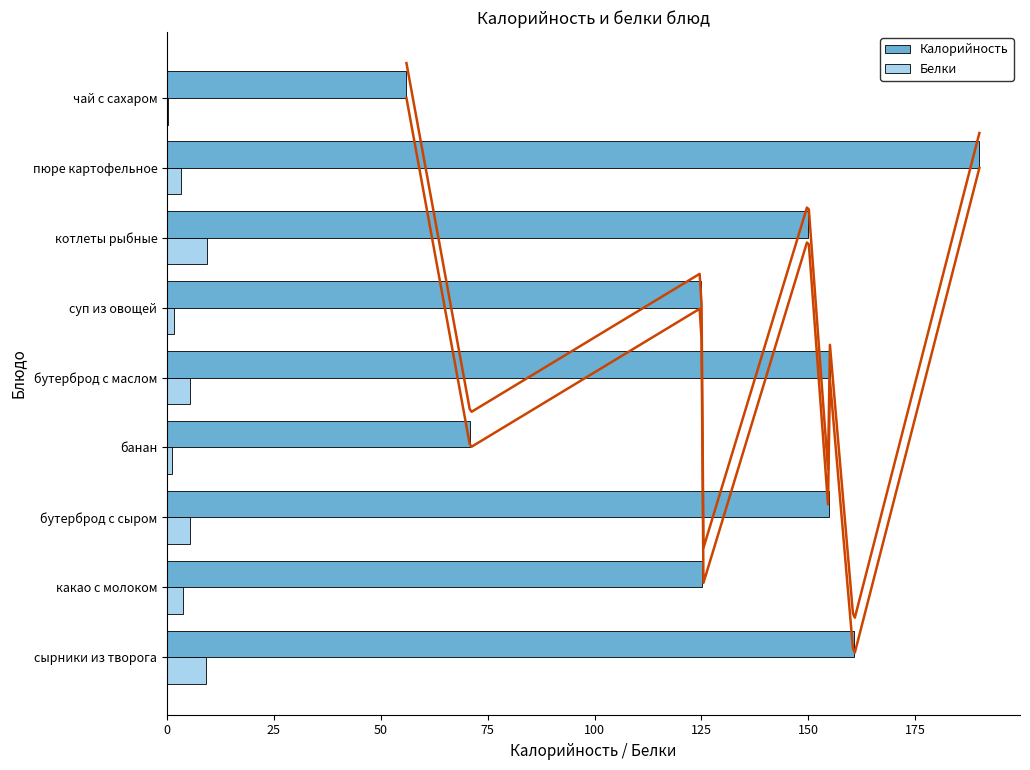

What is the approximate value of Белки at бутерброд с сыром?

5.3